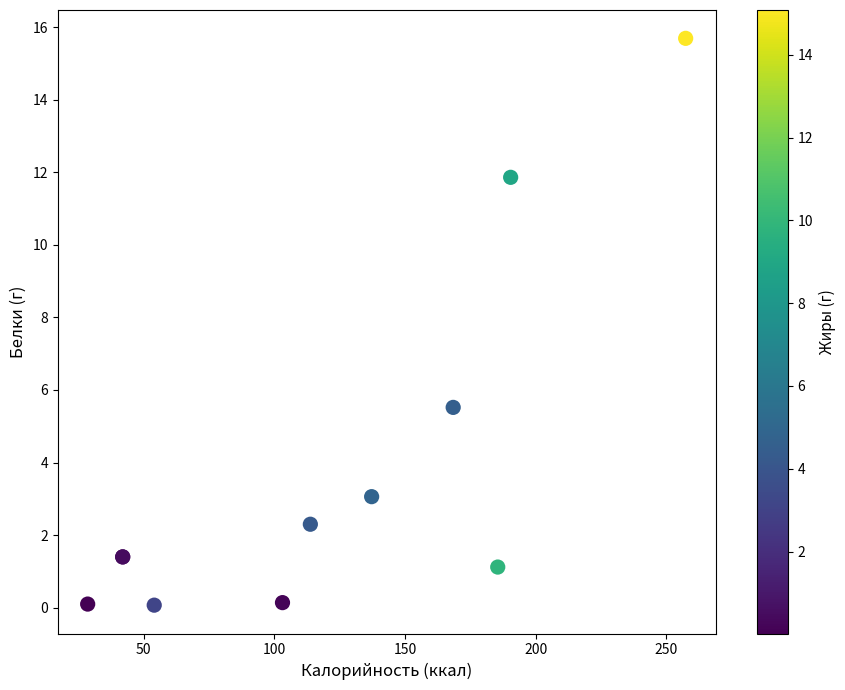

What Y value in the scatter plot is closest to 7?

5.5